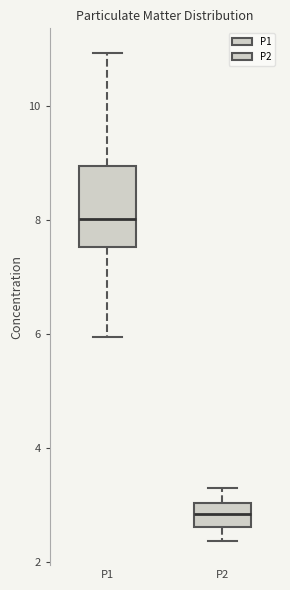

Reading left to right, read every box against the y-axis: the position of its median line, the range the box covers, and the ends of its whiskers. The values are not printed on the chart, so give them approximately, as read against the axis.

P1: median 8.0, box 7.6 to 9.0, whiskers 6.0 to 11.0
P2: median 2.8, box 2.6 to 3.0, whiskers 2.4 to 3.4